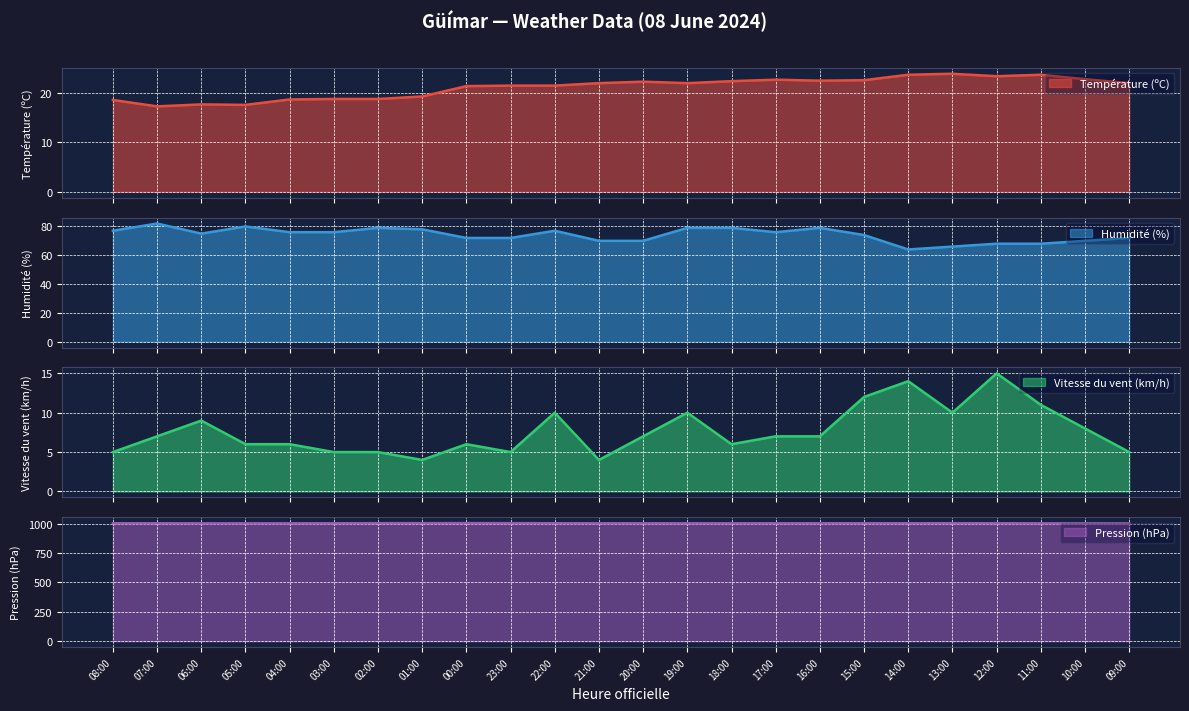

What is the sum of all Température (ºC) values?

507.2